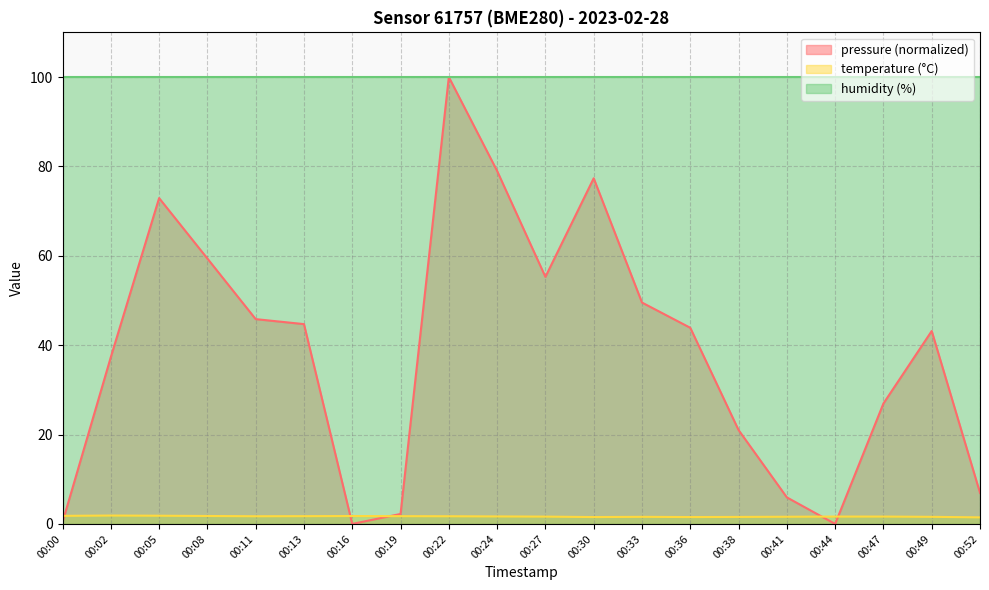

The value of humidity (%) at 00:33 is 100.0. True or false?

True